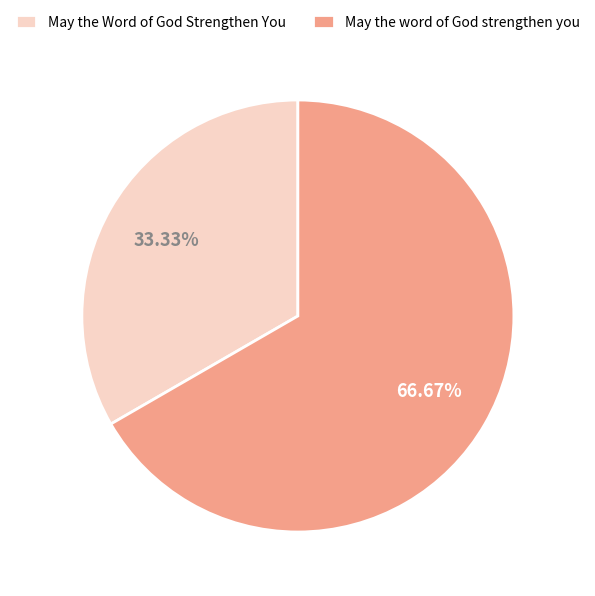

What is the majority slice?

May the word of God strengthen you